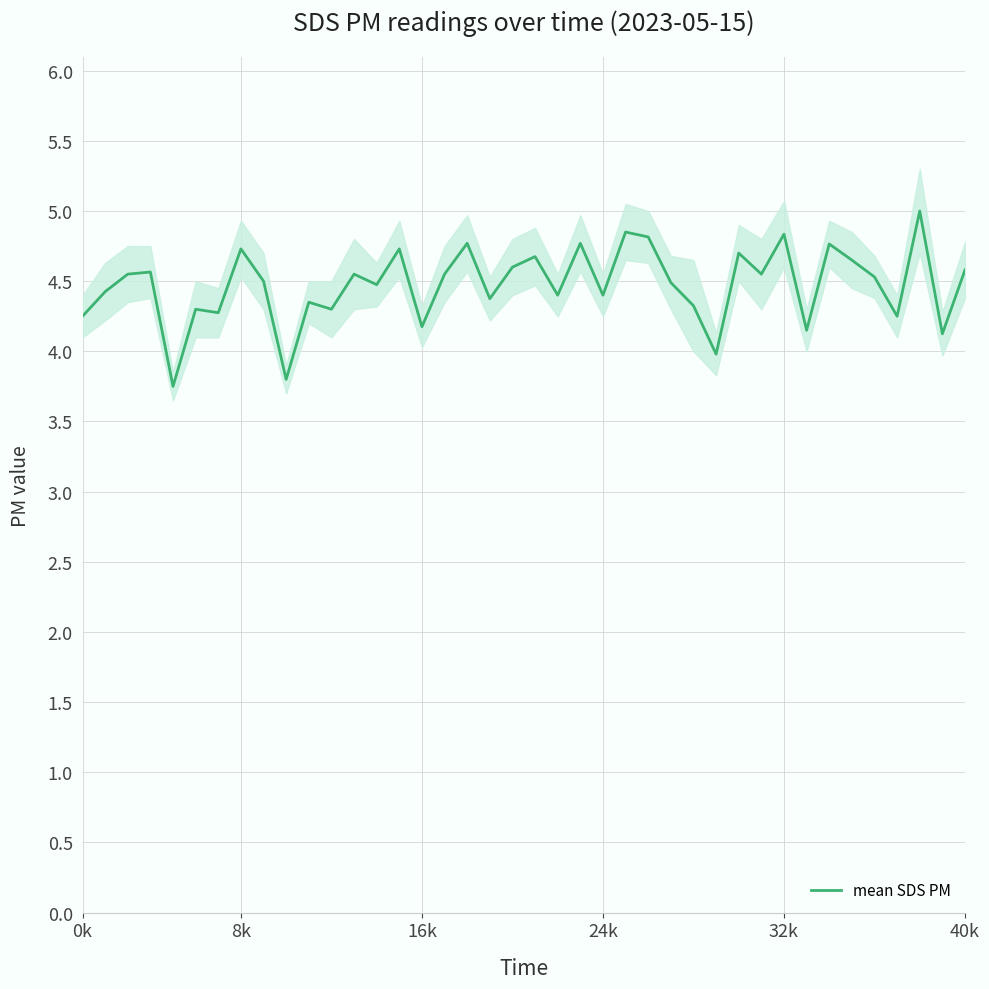

What is the highest value of the mean SDS PM series?

5.0